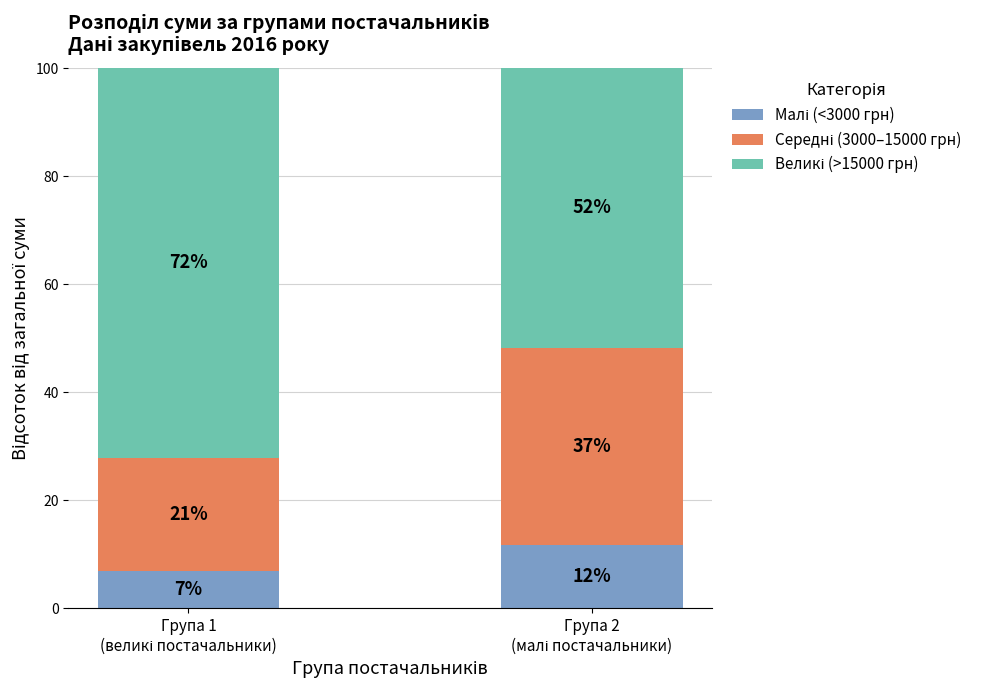

The Великі (>15000 грн) series shows 51.7 at Група 2
(малі постачальники). True or false?

True